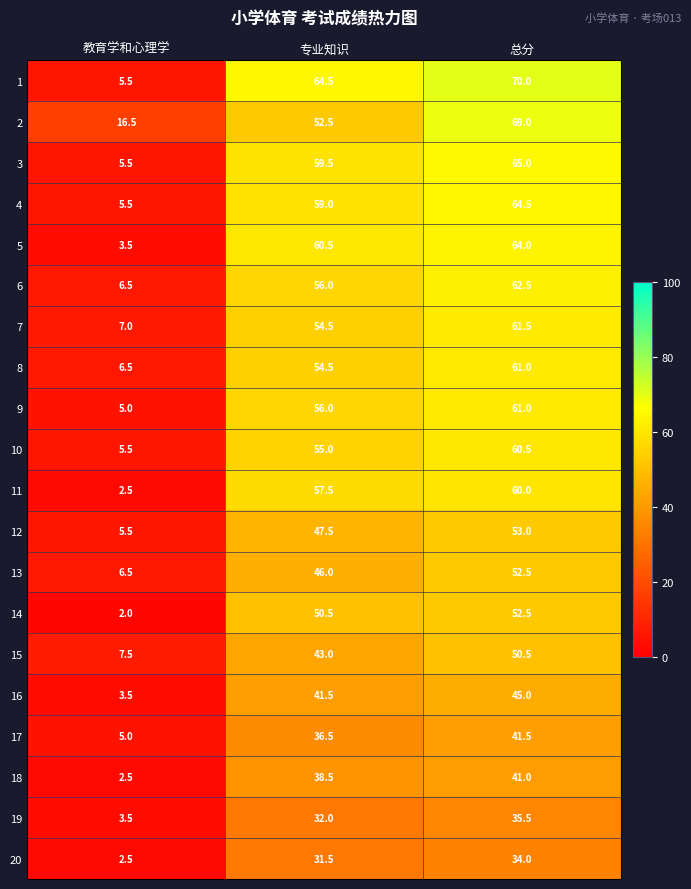

What is the total value across all series at 总分?

1104.5